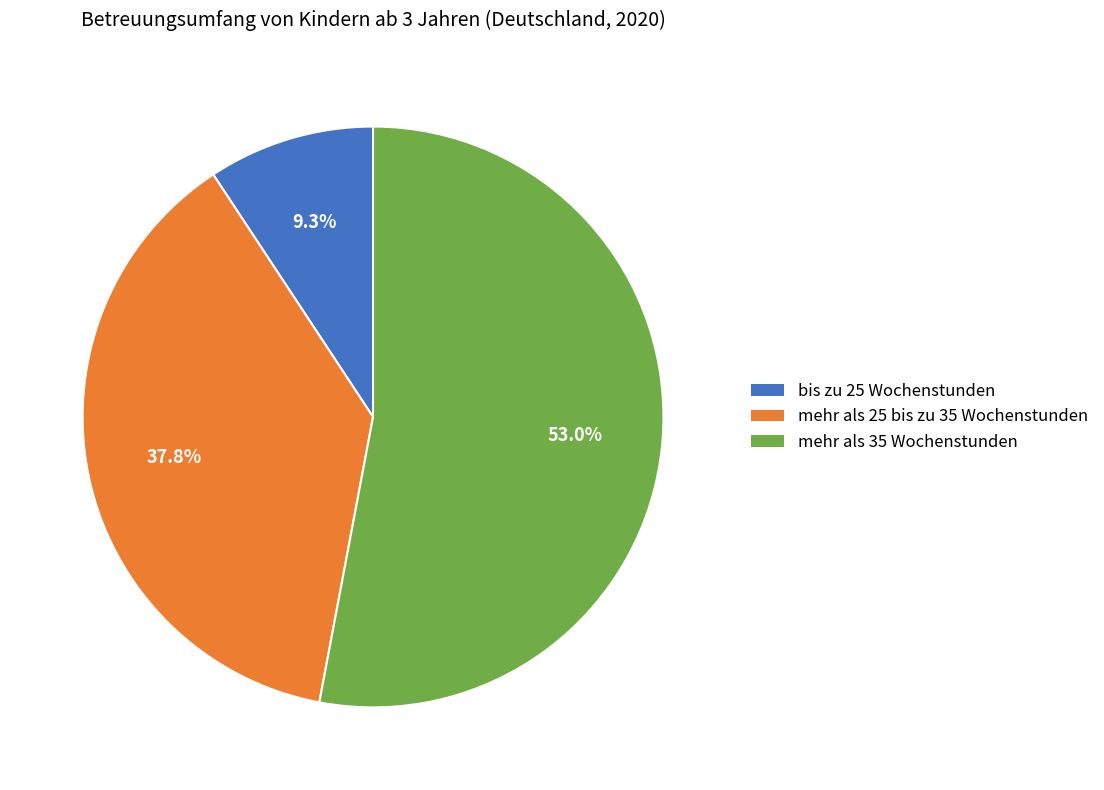

What is the largest slice in the pie chart?

mehr als 35 Wochenstunden